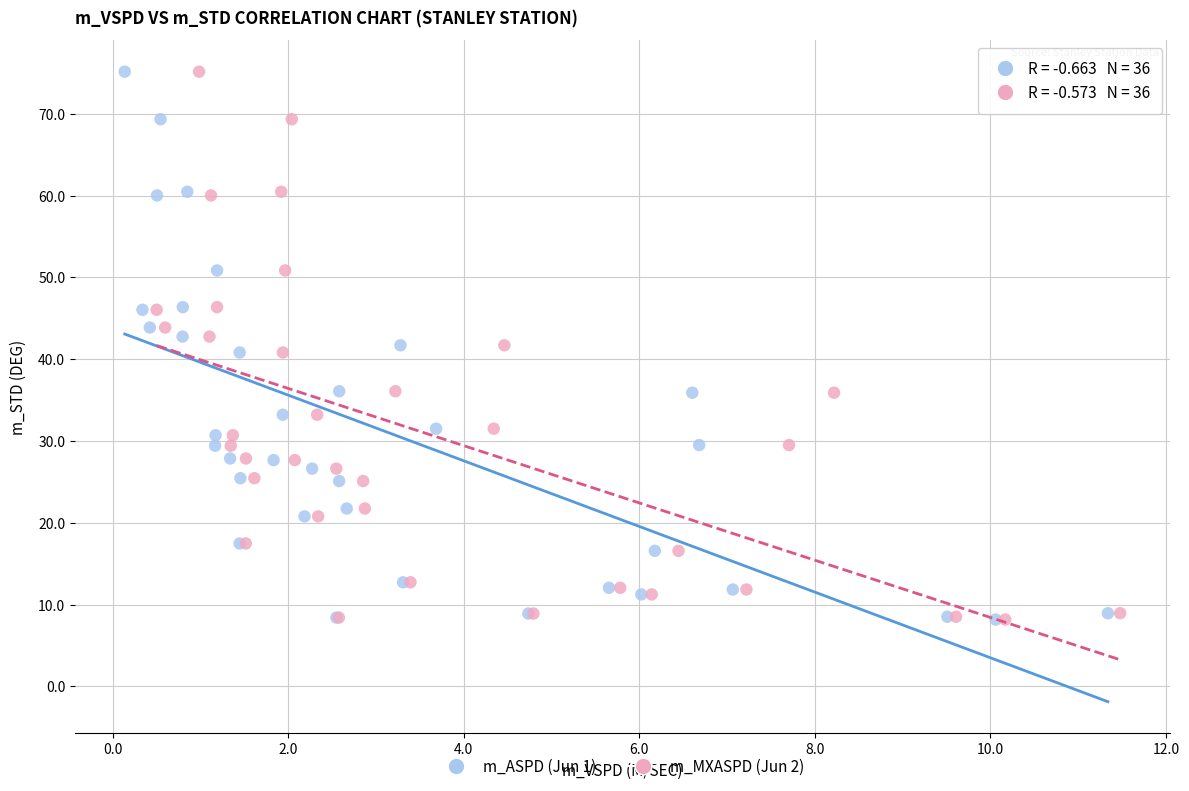

What are all the series names shown in the legend?

m_ASPD (Jun 1), m_MXASPD (Jun 2)